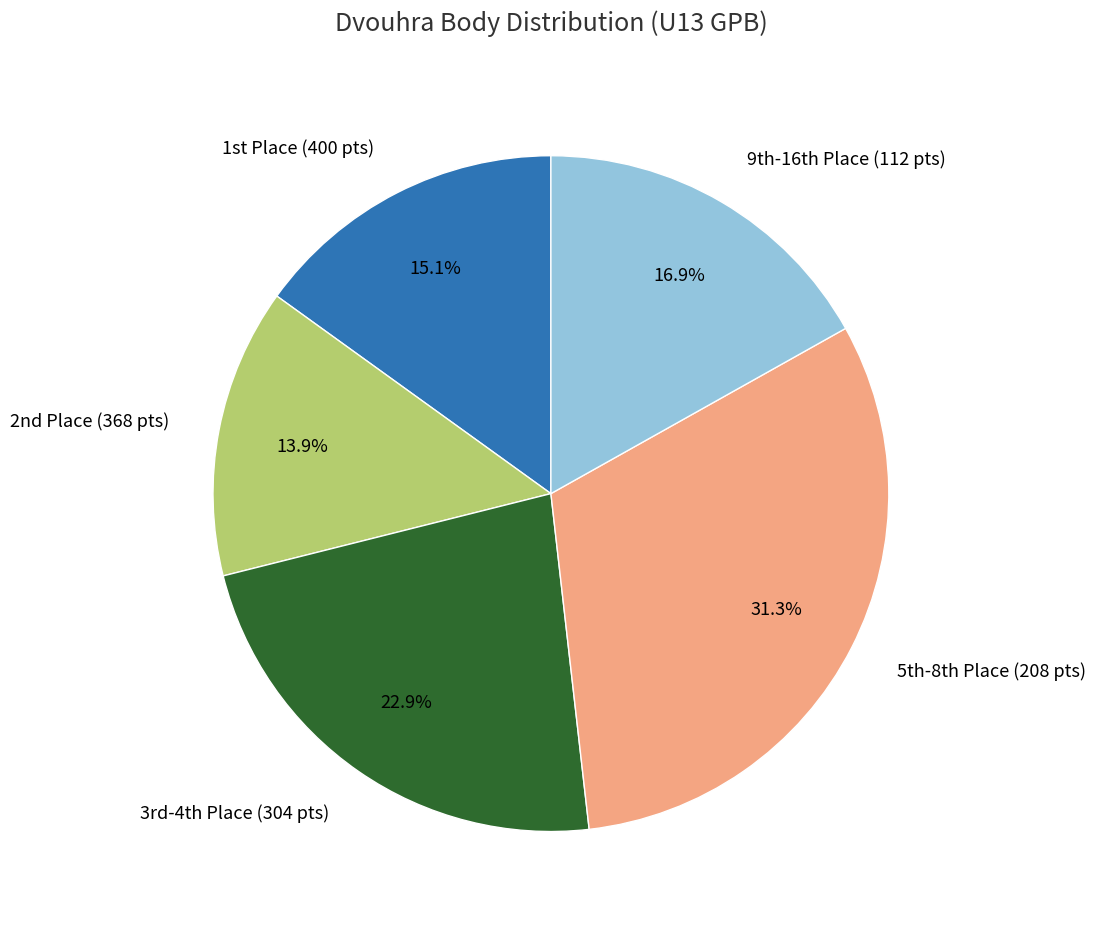

Does any single category account for the majority?

No